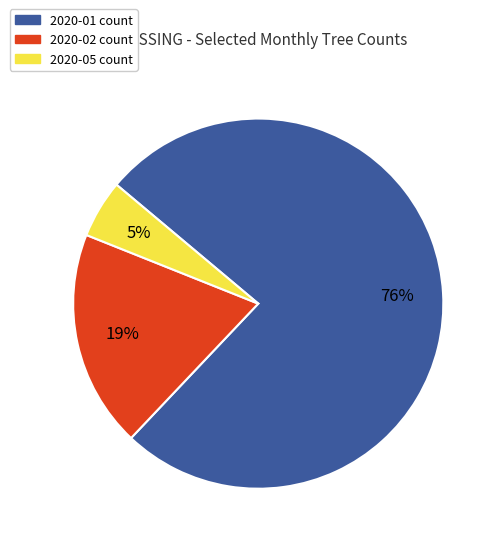

How many slices are in this pie chart?

3